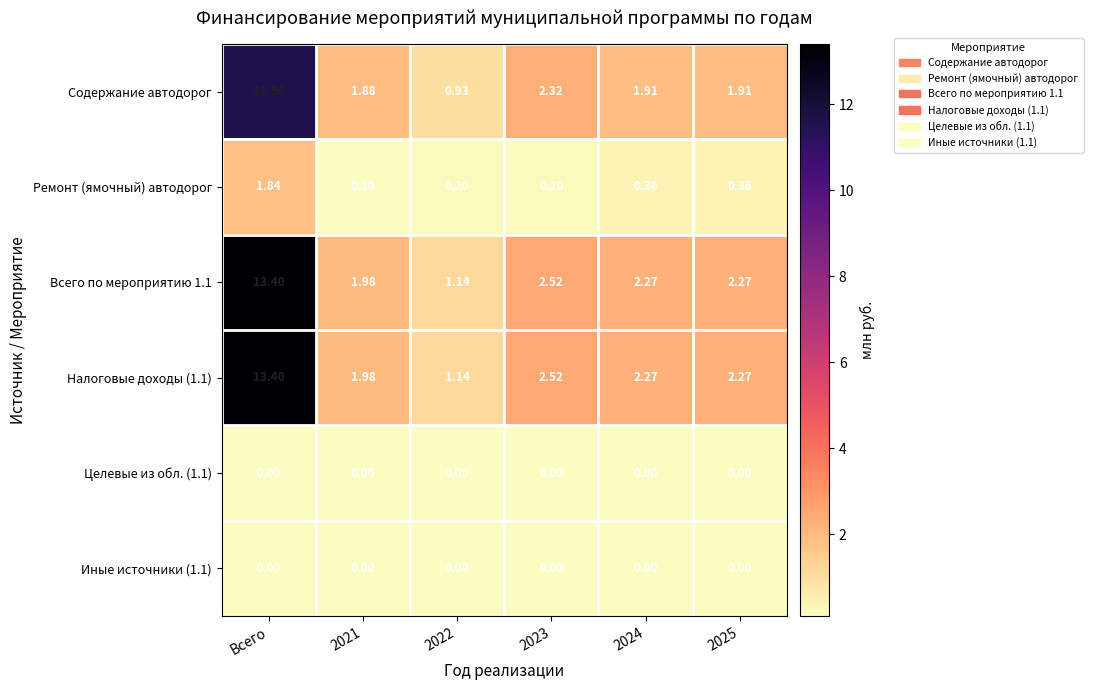

Count the number of data series in this chart.

6